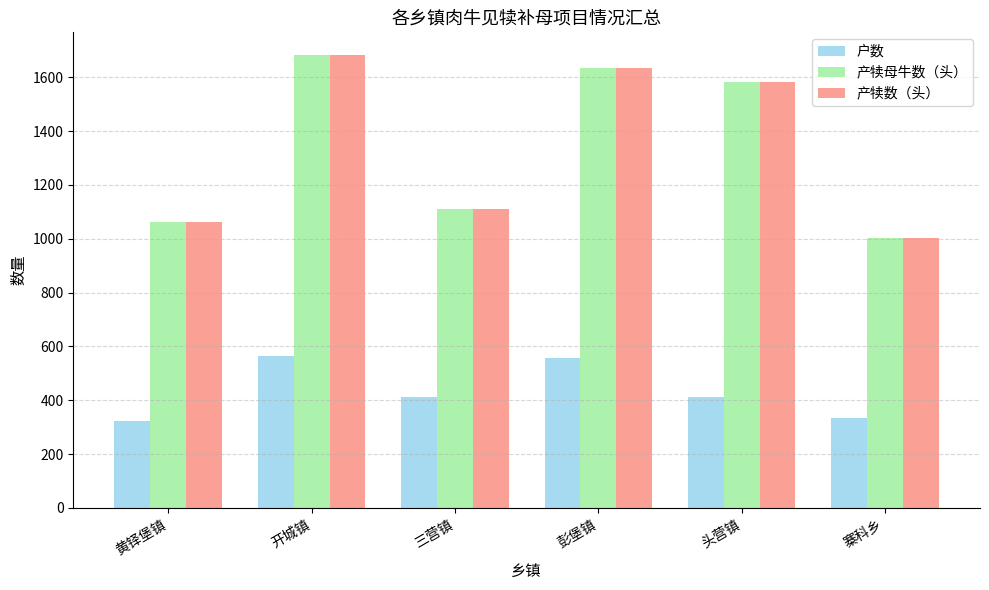

The value of 产犊母牛数（头） at 开城镇 is 1683. True or false?

True